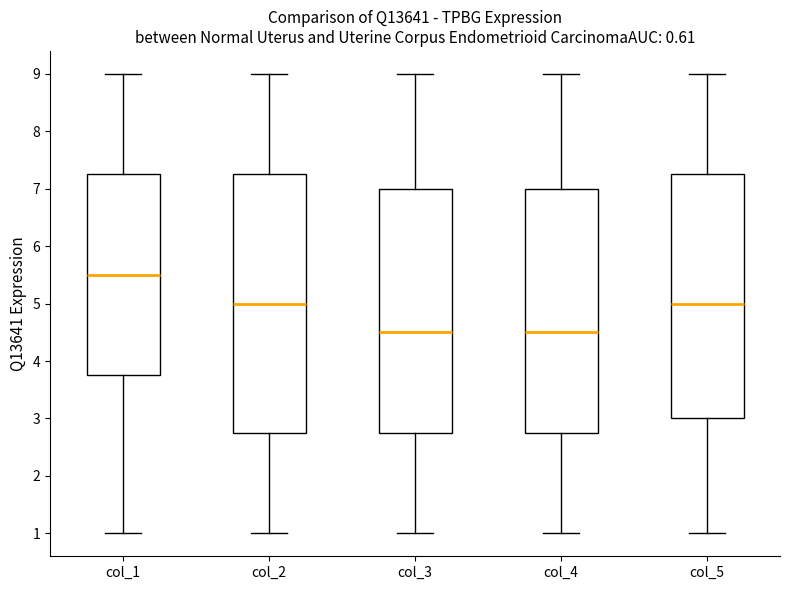

Reading left to right, read every box against the y-axis: the position of its median line, the range the box covers, and the ends of its whiskers. The values are not printed on the chart, so give them approximately, as read against the axis.

col_1: median 5.5, box 3.8 to 7.3, whiskers 1.0 to 9.0
col_2: median 5.0, box 2.8 to 7.3, whiskers 1.0 to 9.0
col_3: median 4.5, box 2.8 to 7.0, whiskers 1.0 to 9.0
col_4: median 4.5, box 2.8 to 7.0, whiskers 1.0 to 9.0
col_5: median 5.0, box 3.0 to 7.3, whiskers 1.0 to 9.0